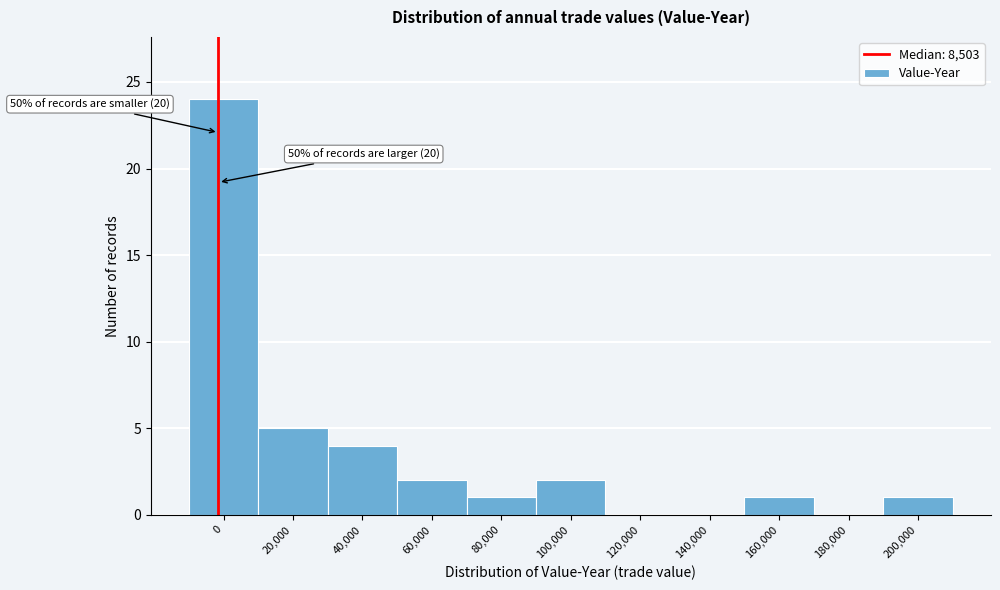

Reading right to left, what are all the values shown in this chart?

200,000=1	180,000=0	160,000=1	140,000=0	120,000=0	100,000=2	80,000=1	60,000=2	40,000=4	20,000=5	0=24